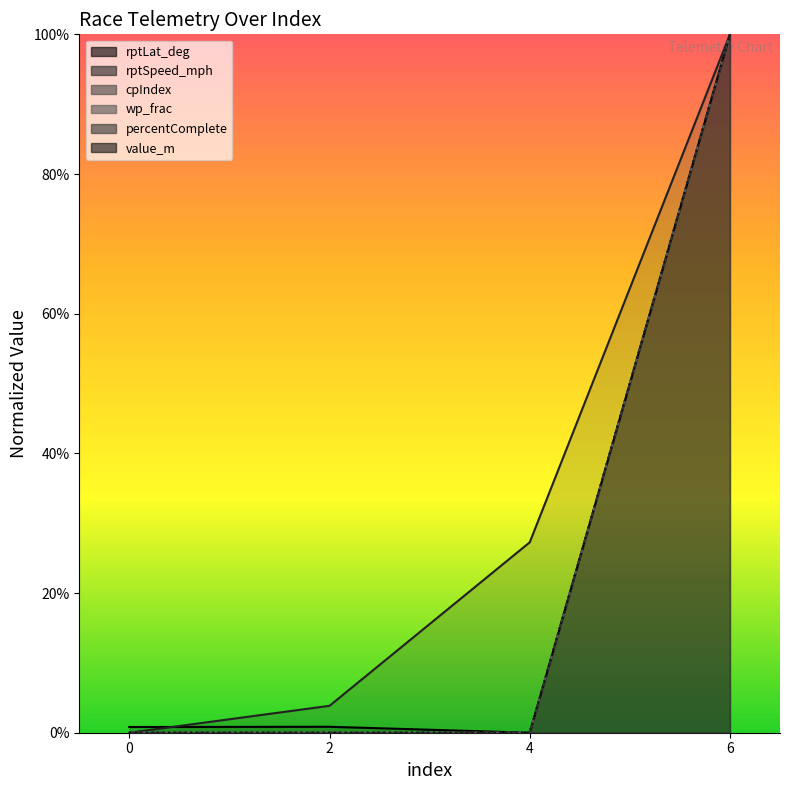

How many lines are shown in the chart?

6